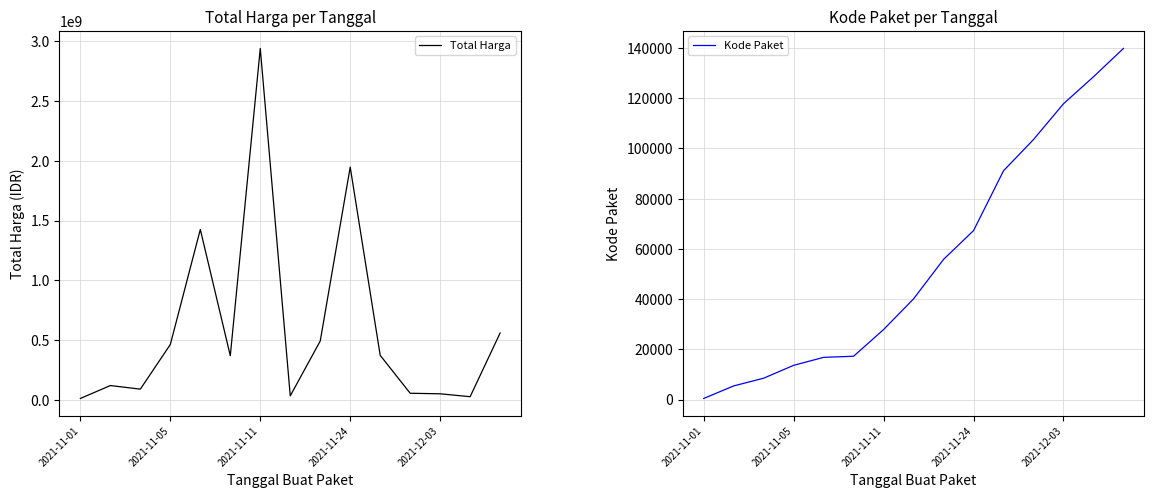

What is the highest value of the Total Harga series?

2939563240